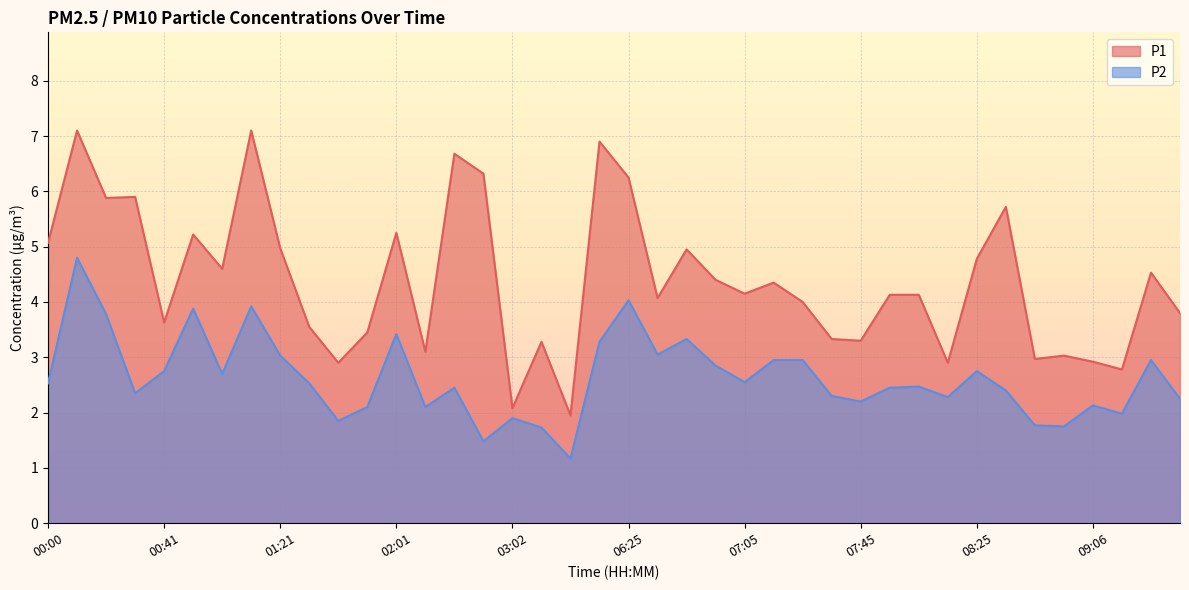

Reading left to right, list all the values displayed in this chart.

P1: 5.1	7.1	5.9	5.9	3.6	5.2	4.6	7.1	5.0	3.5	2.9	3.5	5.2	3.1	6.7	6.3	2.1	3.3	1.9	6.9	6.2	4.1	5.0	4.4	4.2	4.3	4.0	3.3	3.3	4.1	4.1	2.9	4.8	5.7	3.0	3.0	2.9	2.8	4.5	3.8
P2: 2.5	4.8	3.8	2.4	2.8	3.9	2.7	3.9	3.0	2.5	1.9	2.1	3.4	2.1	2.5	1.5	1.9	1.7	1.2	3.3	4.0	3.0	3.3	2.9	2.5	3.0	3.0	2.3	2.2	2.5	2.5	2.3	2.8	2.4	1.8	1.8	2.1	2.0	3.0	2.2